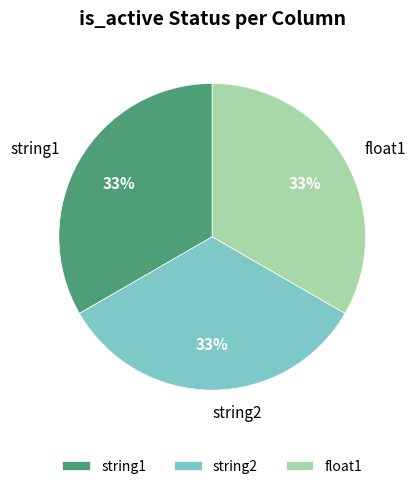

Is the sum of string1 and float1 greater than half?

Yes